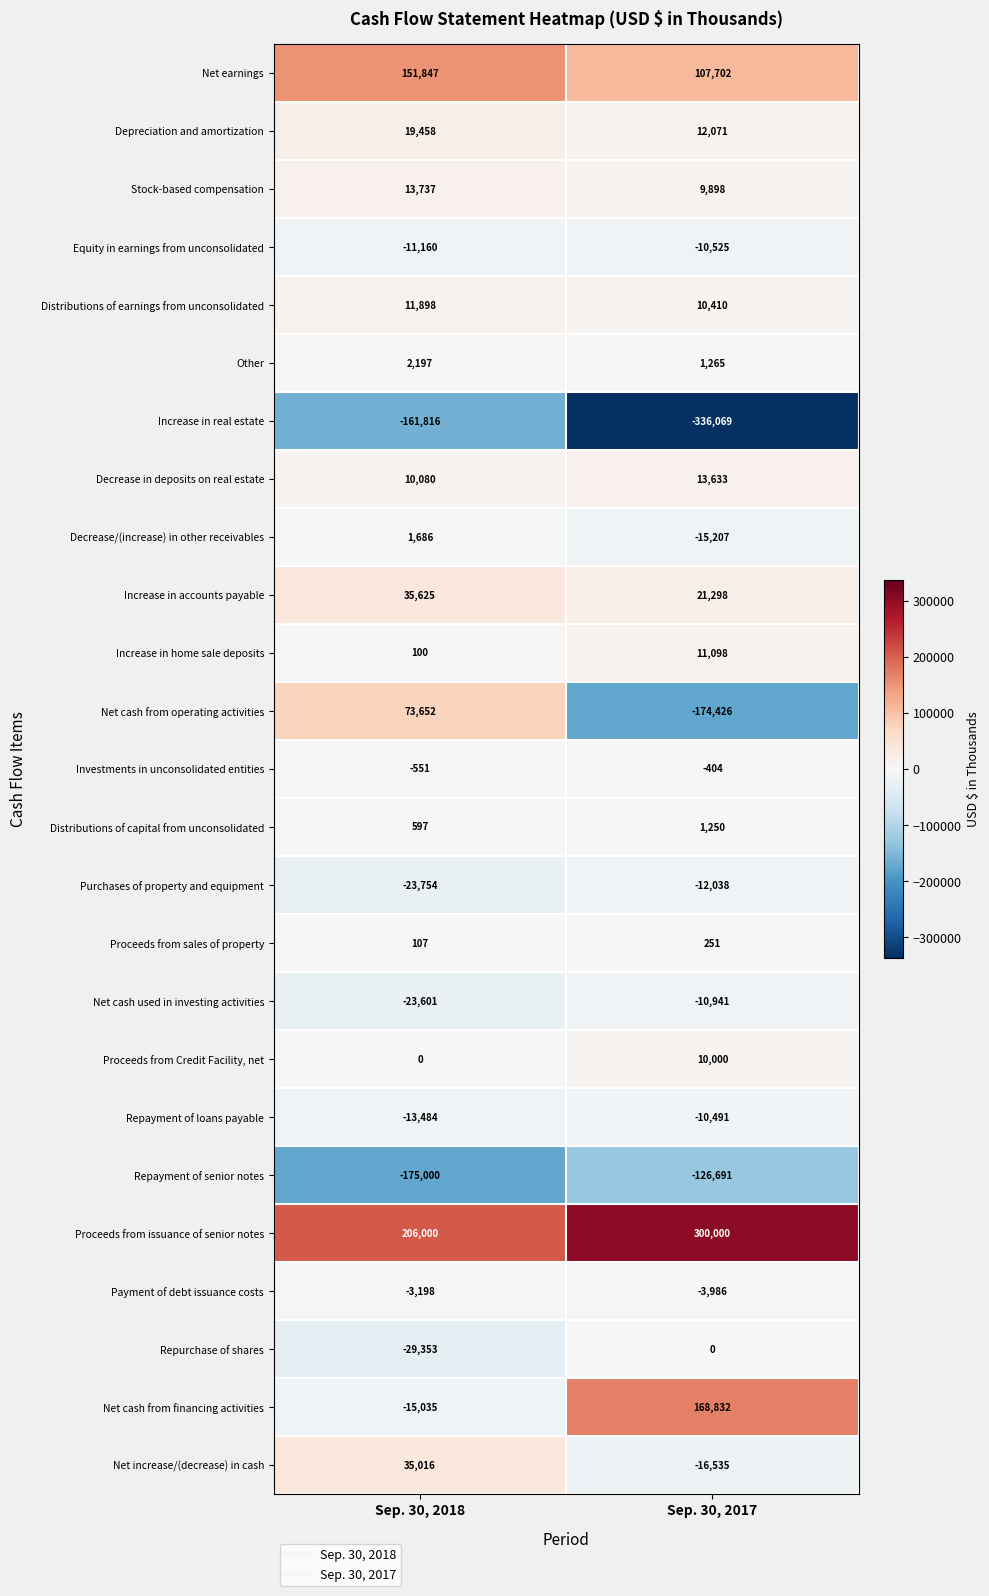

Which series has the largest total across all categories?

Proceeds from issuance of senior notes